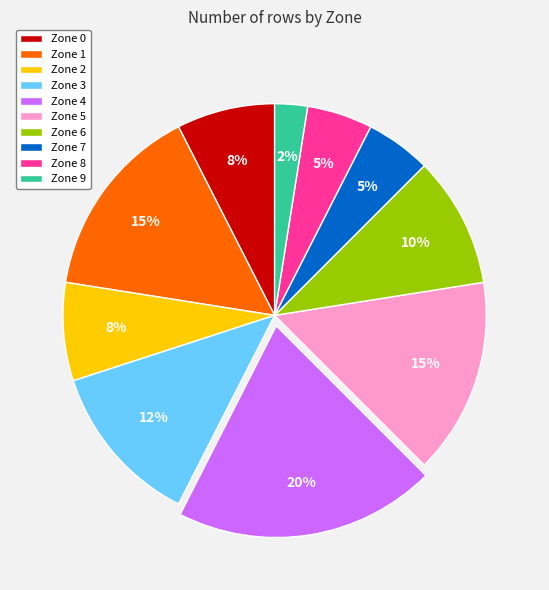

Is it true that Zone 5 is 27% of the pie?

False